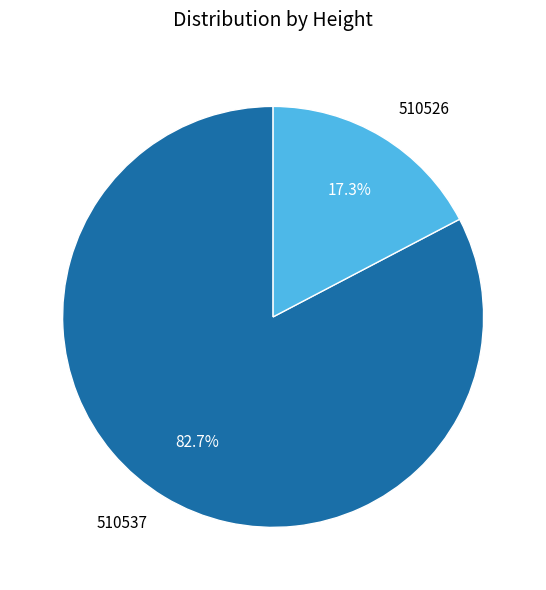

Rank the categories by value from lowest to highest.

510526, 510537